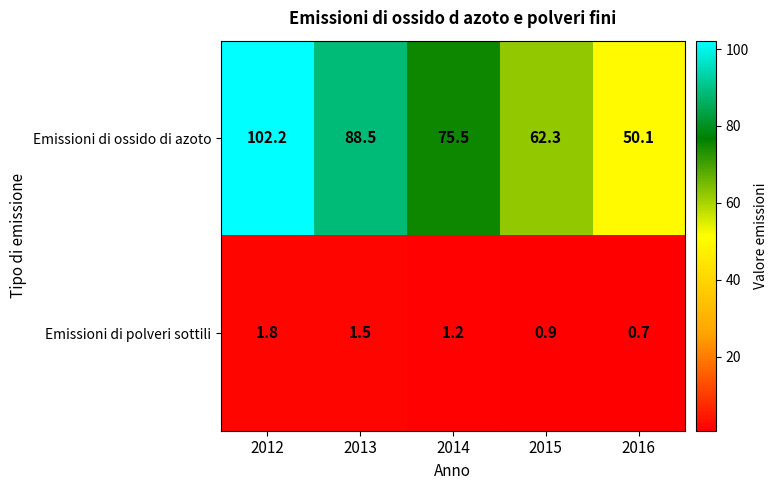

What is the difference between the highest and lowest values at 2013?

87.0